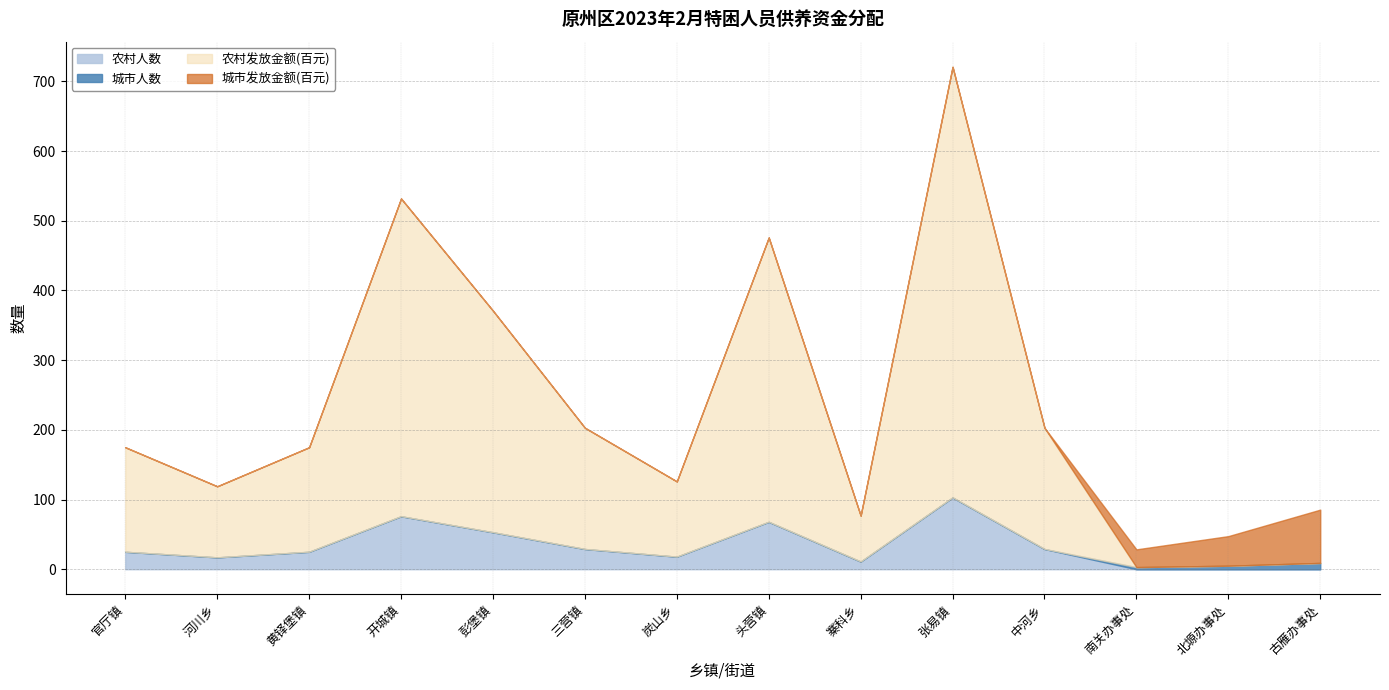

At which label is 城市人数 closest to 4?

南关办事处